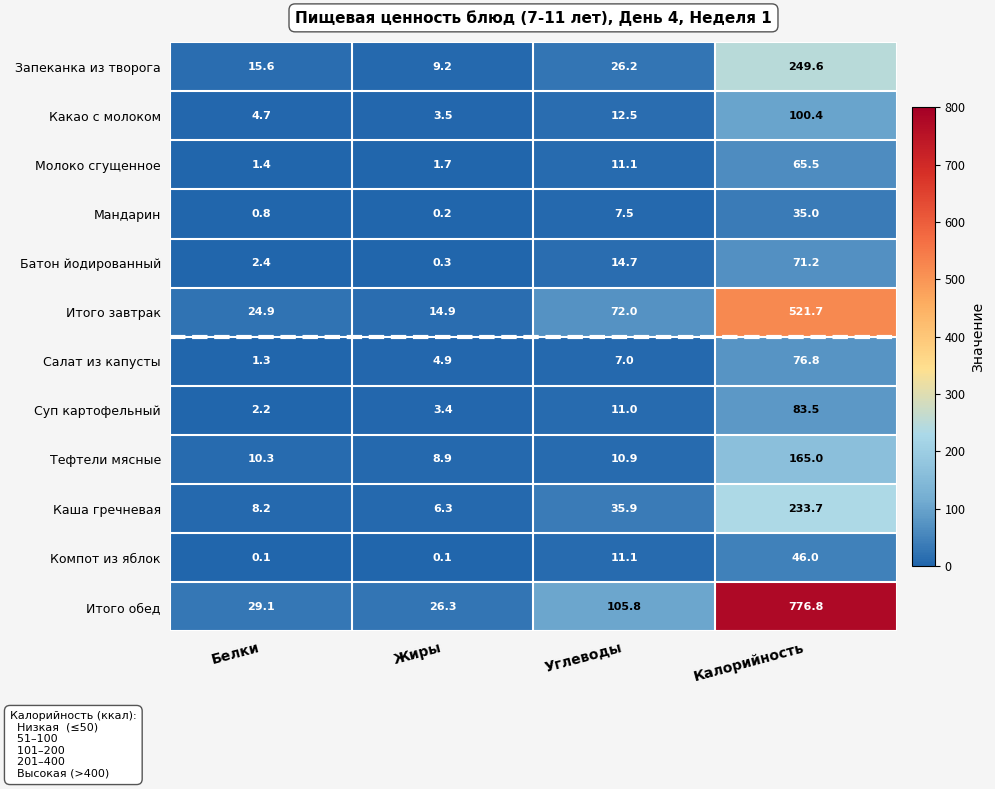

At how many categories does at least one series exceed 246?

1